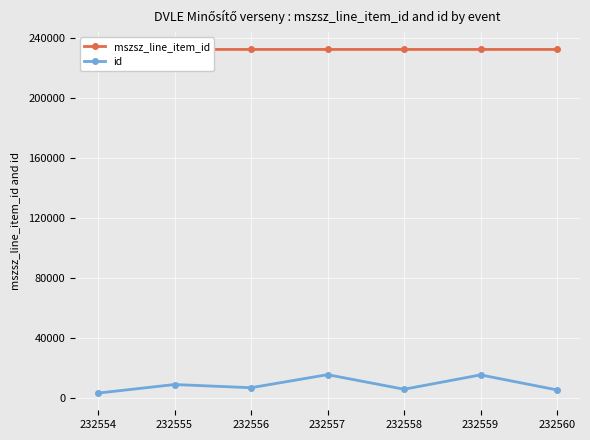

Which category has the highest value in the mszsz_line_item_id series?

232560